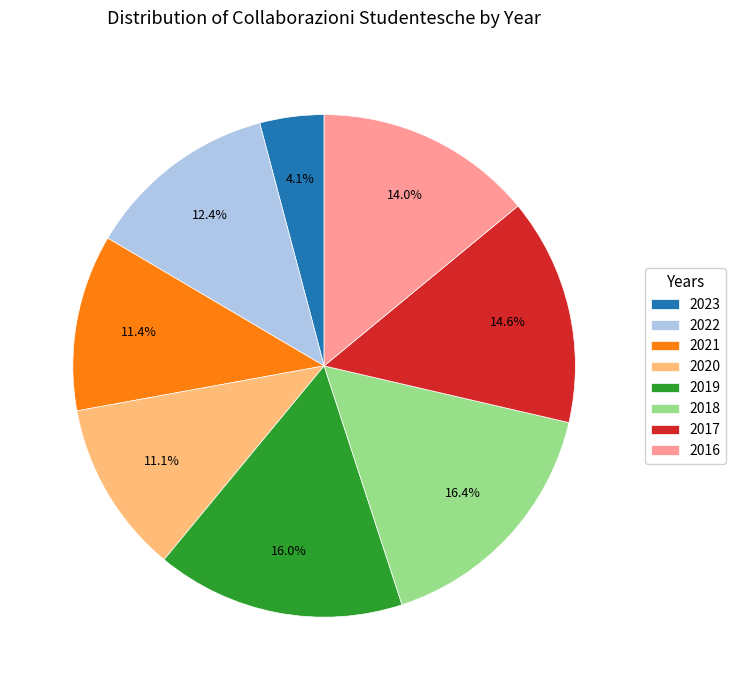

What percentage is the 2016 slice, to the nearest percent?

14%